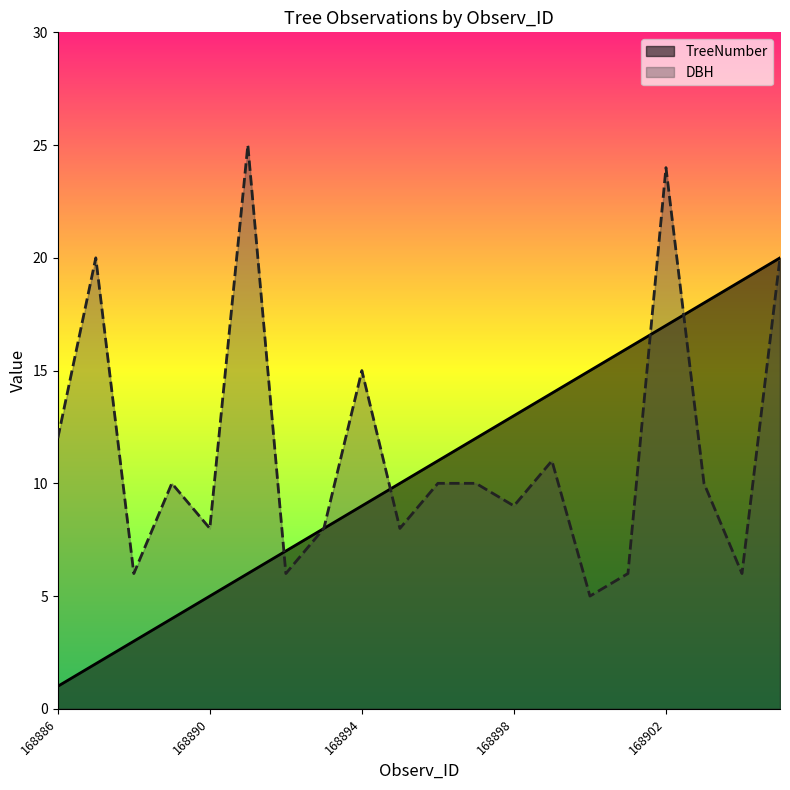

What are all the series names shown in the legend?

TreeNumber, DBH